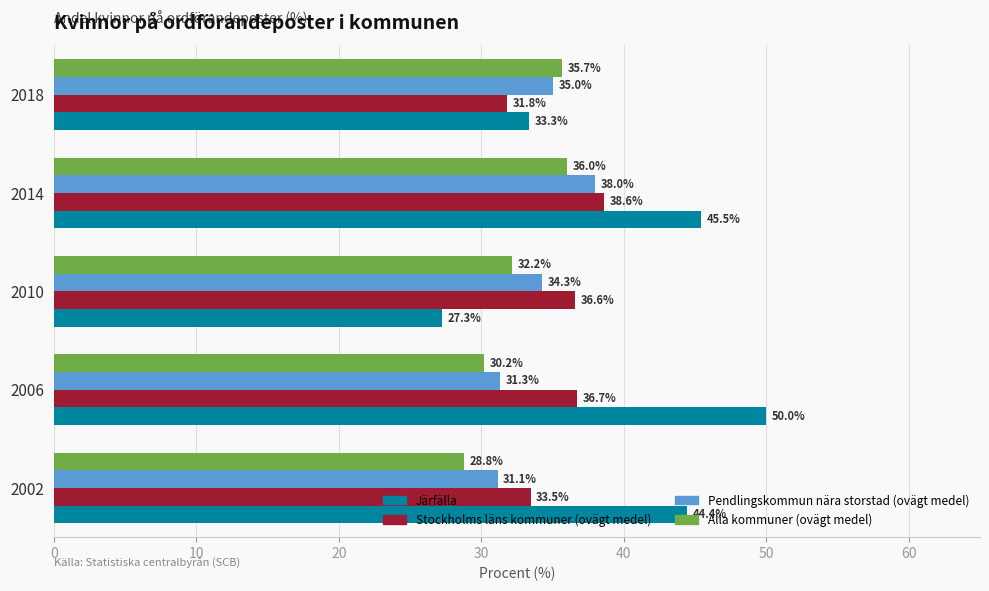

At how many categories does at least one series exceed 29?

5